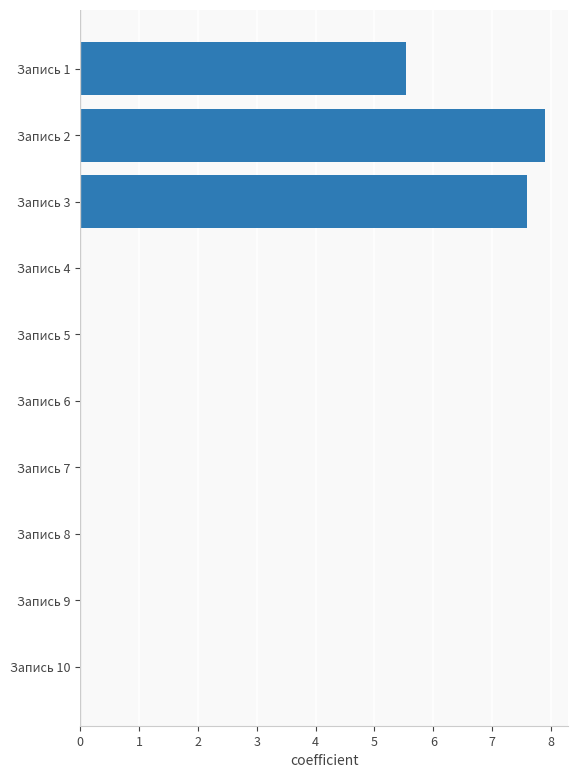

The chart shows a value of 3.3 at Запись 10. True or false?

False